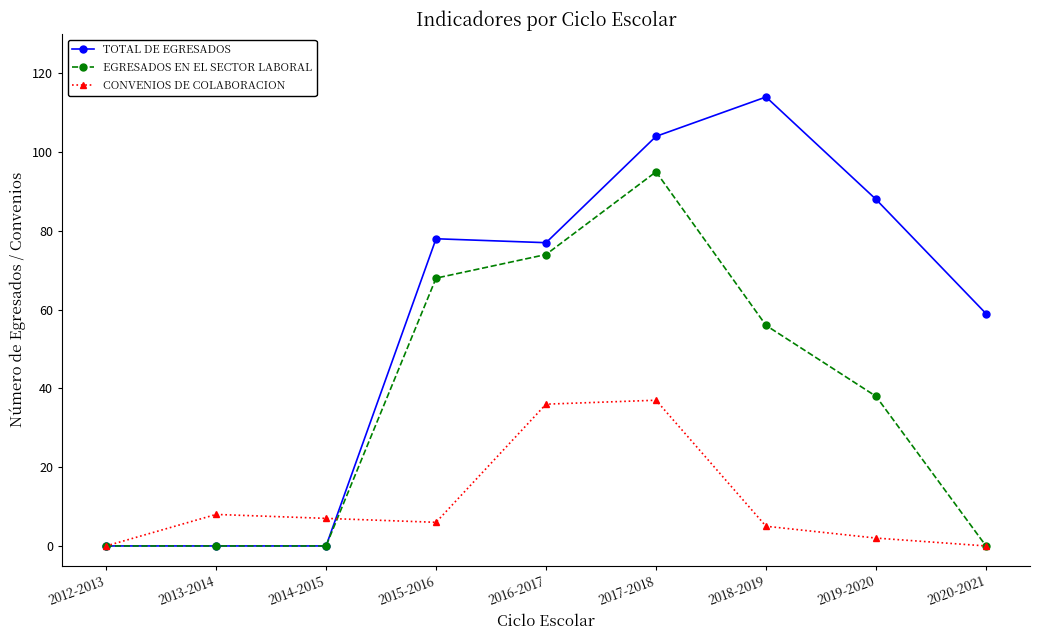

Where does the CONVENIOS DE COLABORACION series first go above 6?

2013-2014